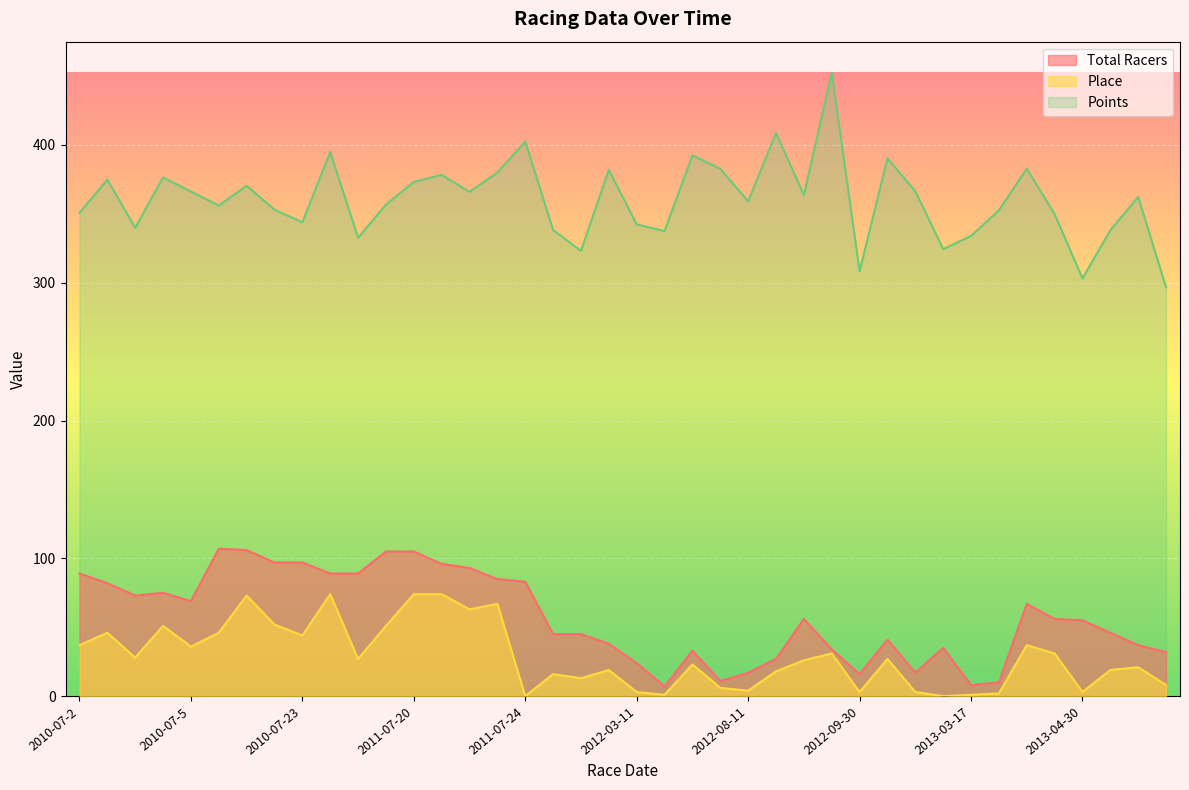

Which series has the widest spread of values?

Points